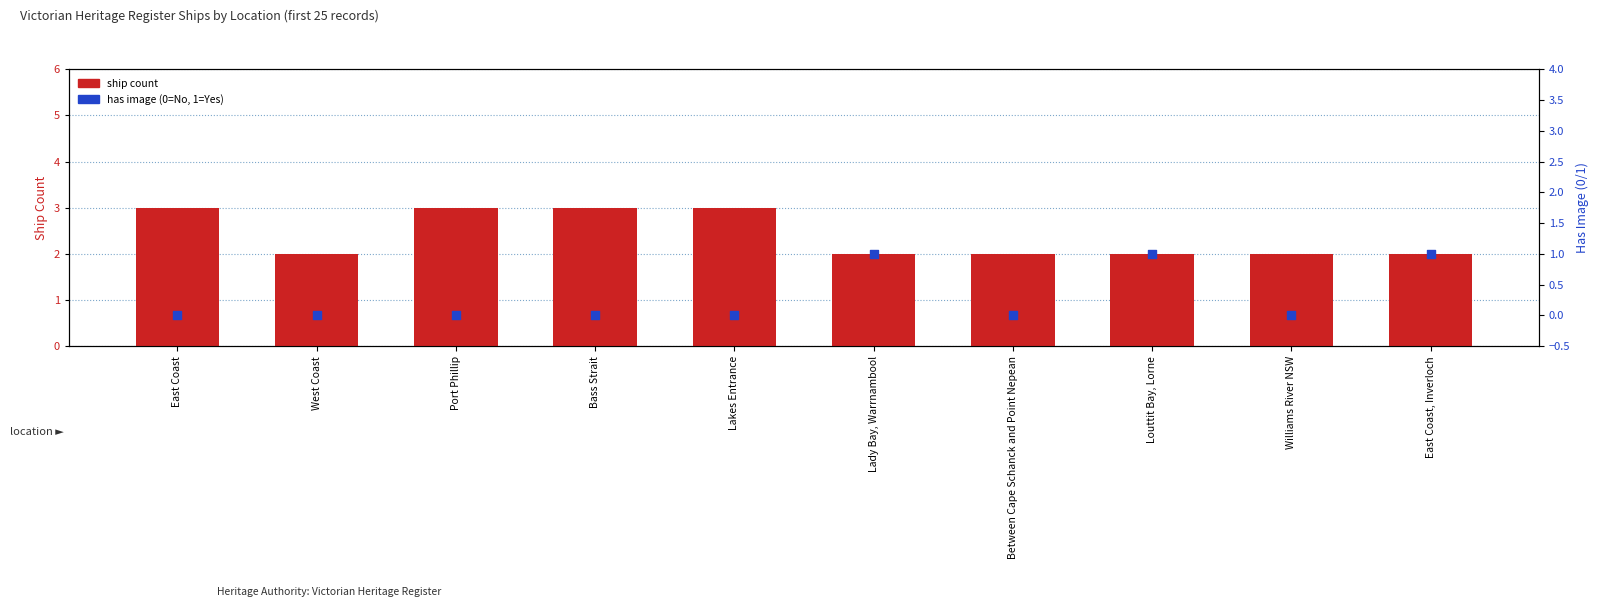

Which series has the largest total across all categories?

ship count